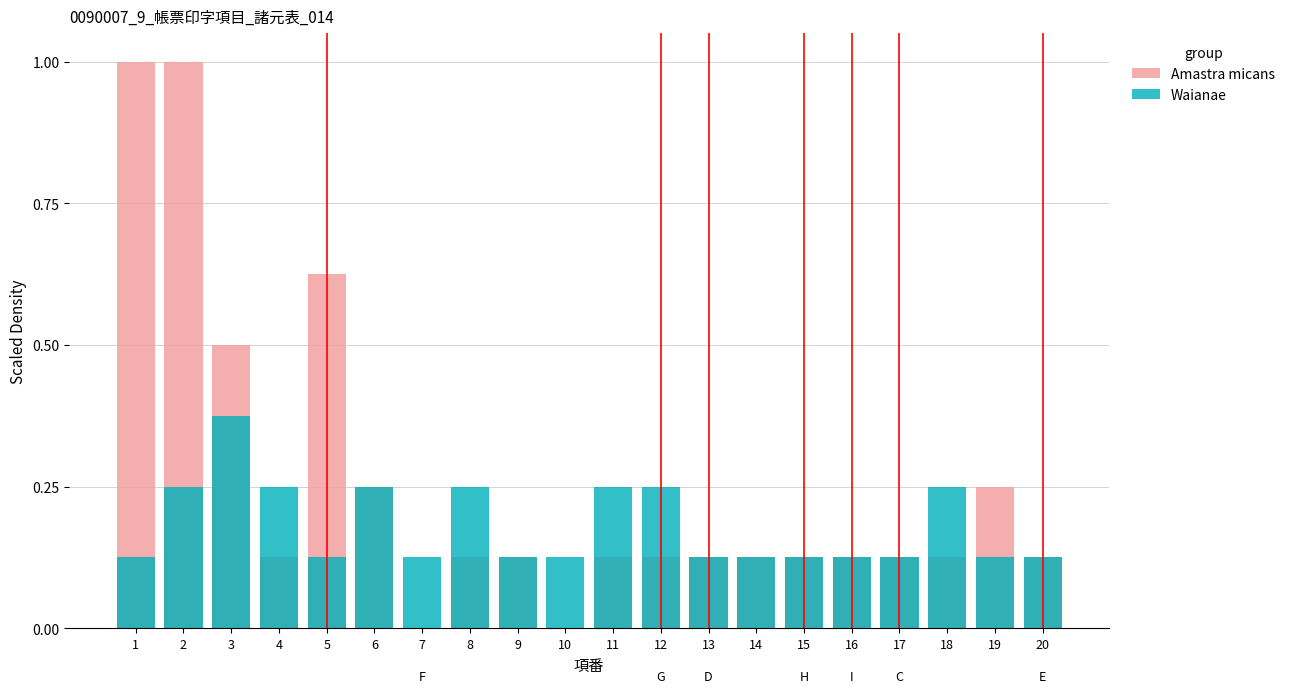

What is the value of the Waianae bar at the 19th from the left?

0.1